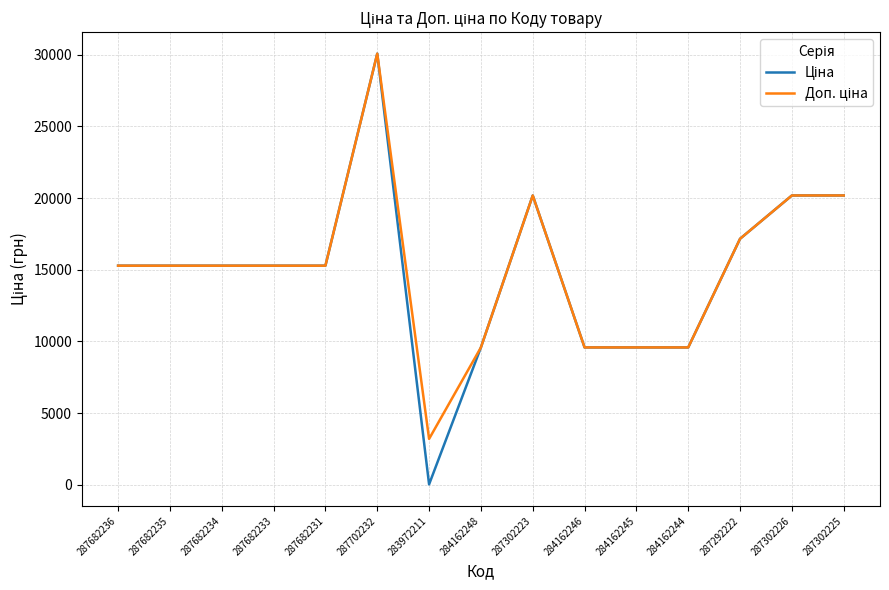

Which label corresponds to the smallest value in the chart?

283972211